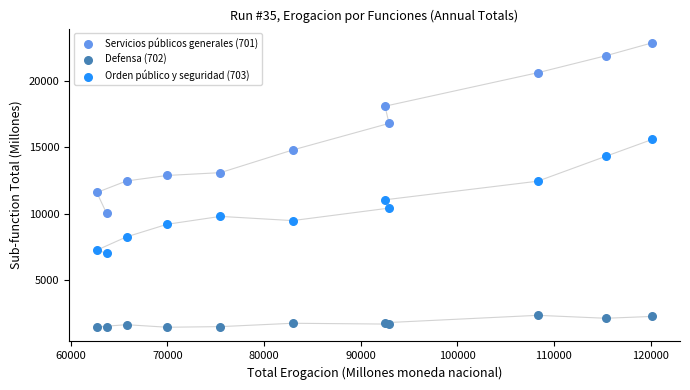

What are all the series names shown in the legend?

Servicios públicos generales (701), Defensa (702), Orden público y seguridad (703)